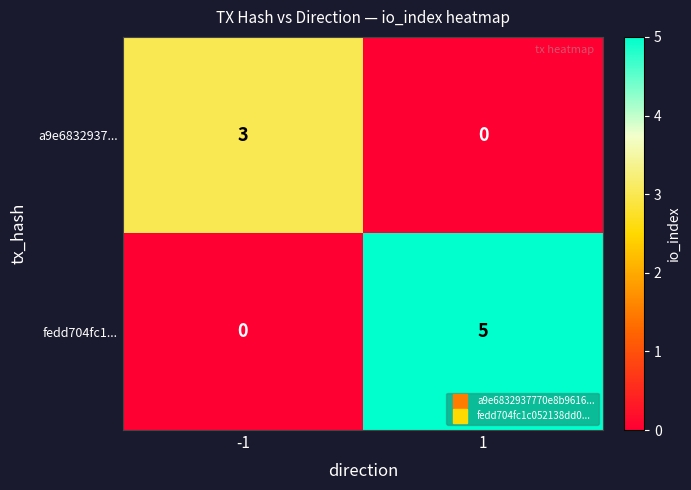

Reading left to right, list all the values displayed in this chart.

a9e6832937...: 3	0
fedd704fc1...: 0	5